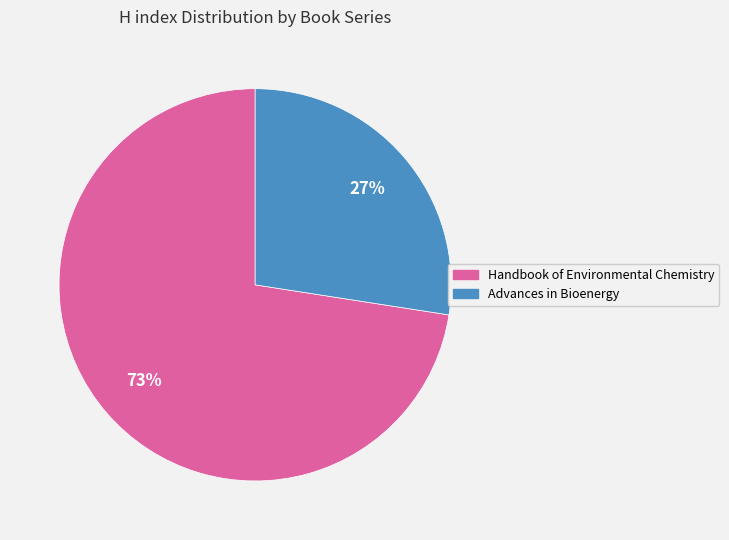

To the nearest percent, what is the average slice percentage?

50%